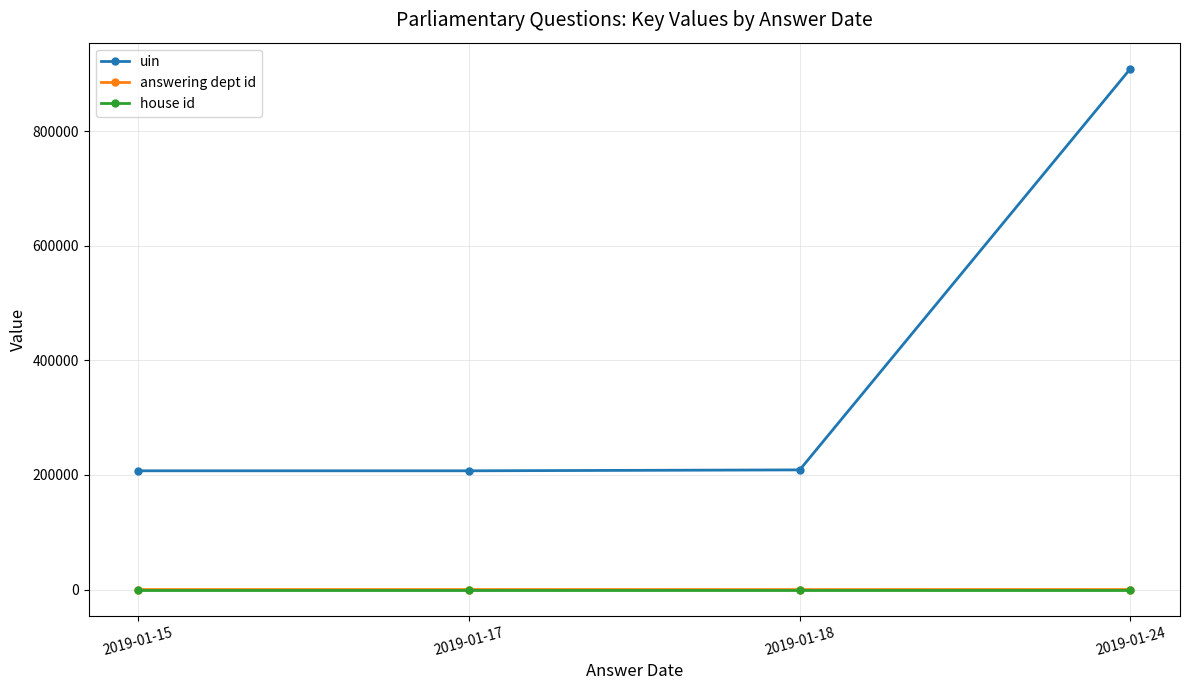

At how many categories does at least one series exceed 421848?

1